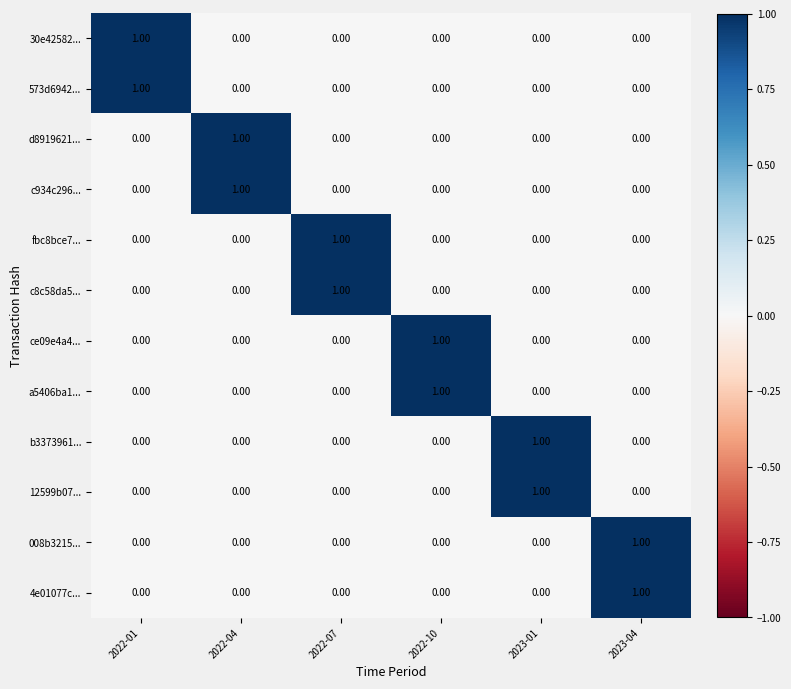

Is the value of 008b3215... at 2023-04 greater than the value of 12599b07... at 2022-01?

Yes